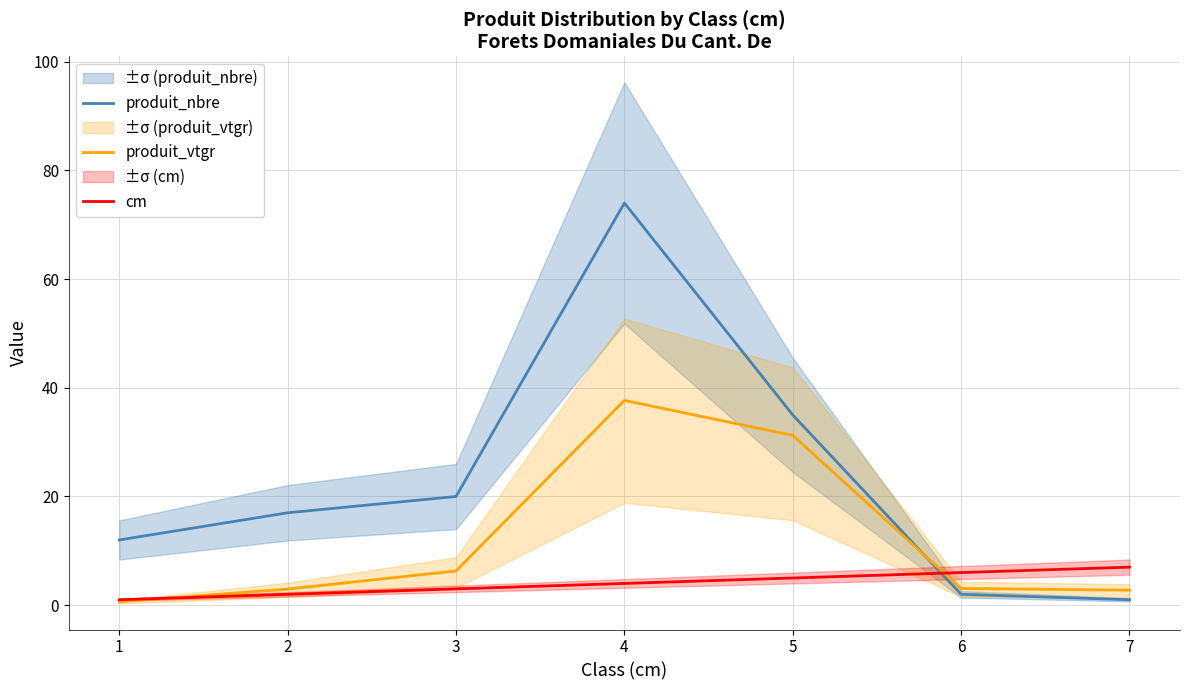

What is the sum of all produit_vtgr values?

84.6